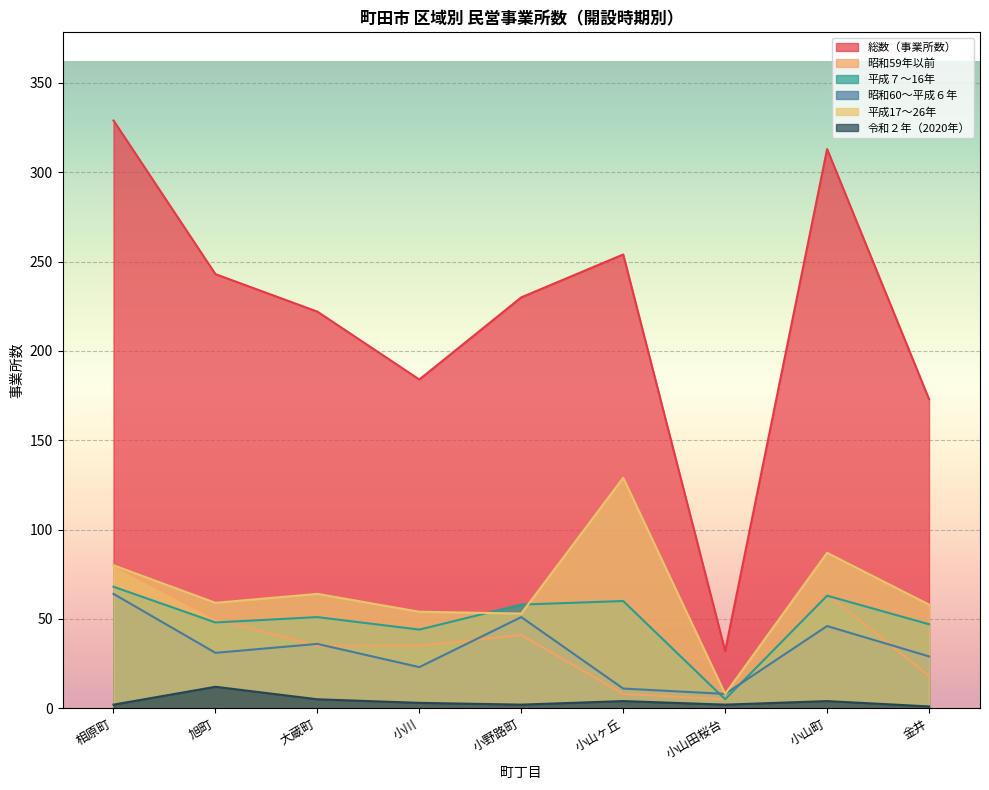

Which has a higher value, 小野路町 or 旭町?

旭町